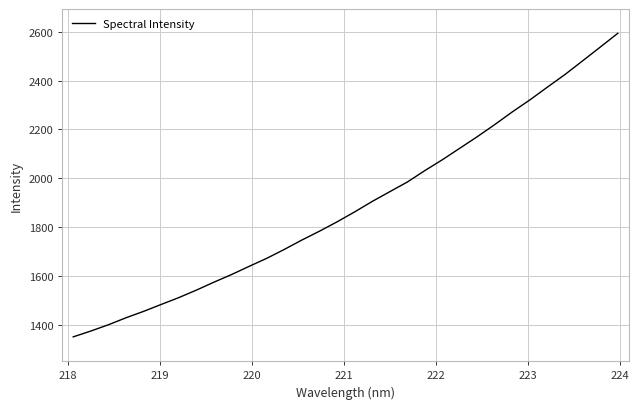

What is the difference between the maximum and minimum values?

1242.1